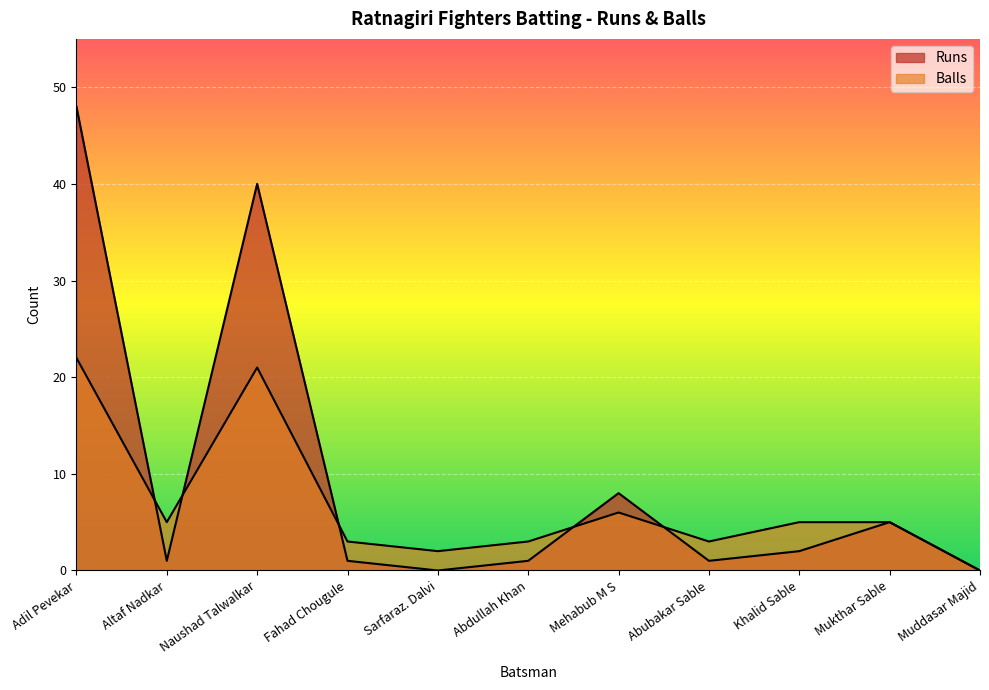

What is the average value of the Balls series?

7